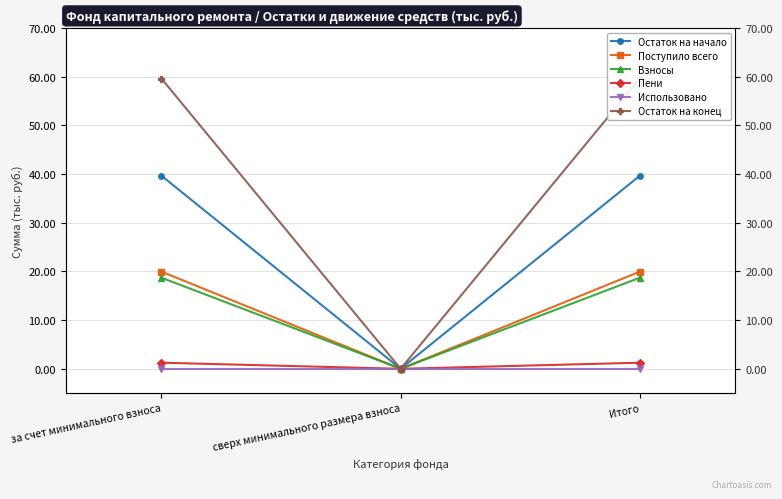

At which category is the sum across all series the highest?

за счет минимального взноса